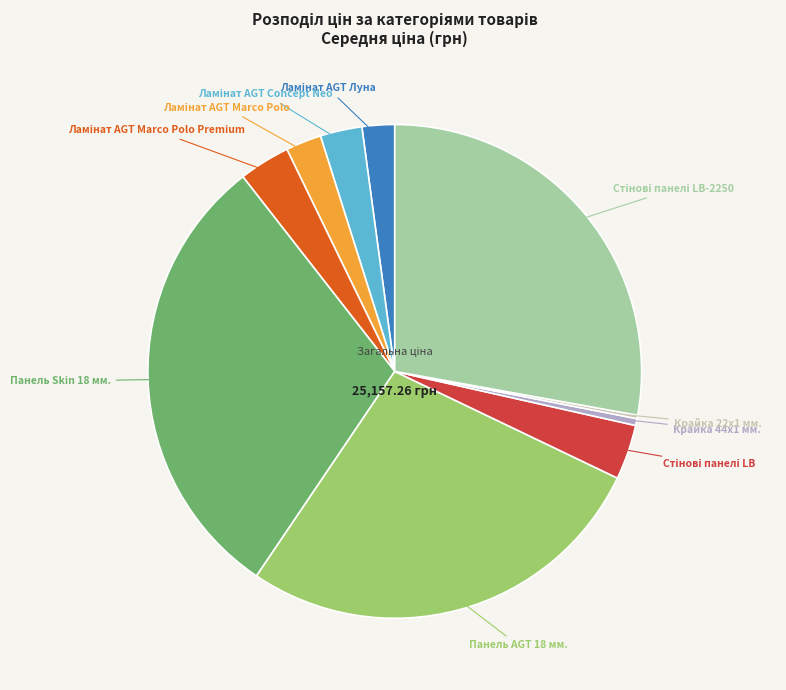

Does any single category account for the majority?

No